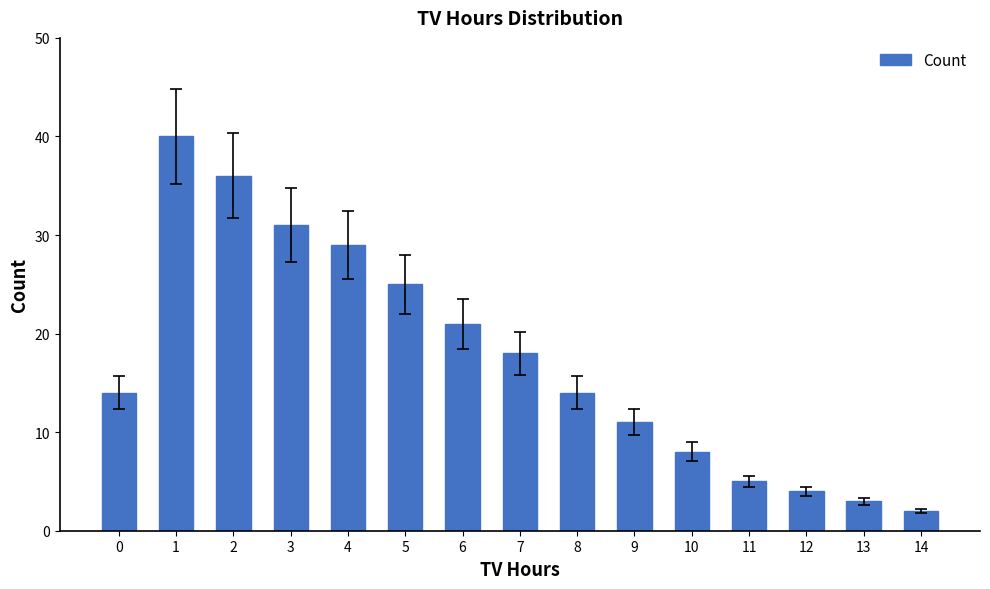

Are the bars grouped side by side (vs. stacked)?

No